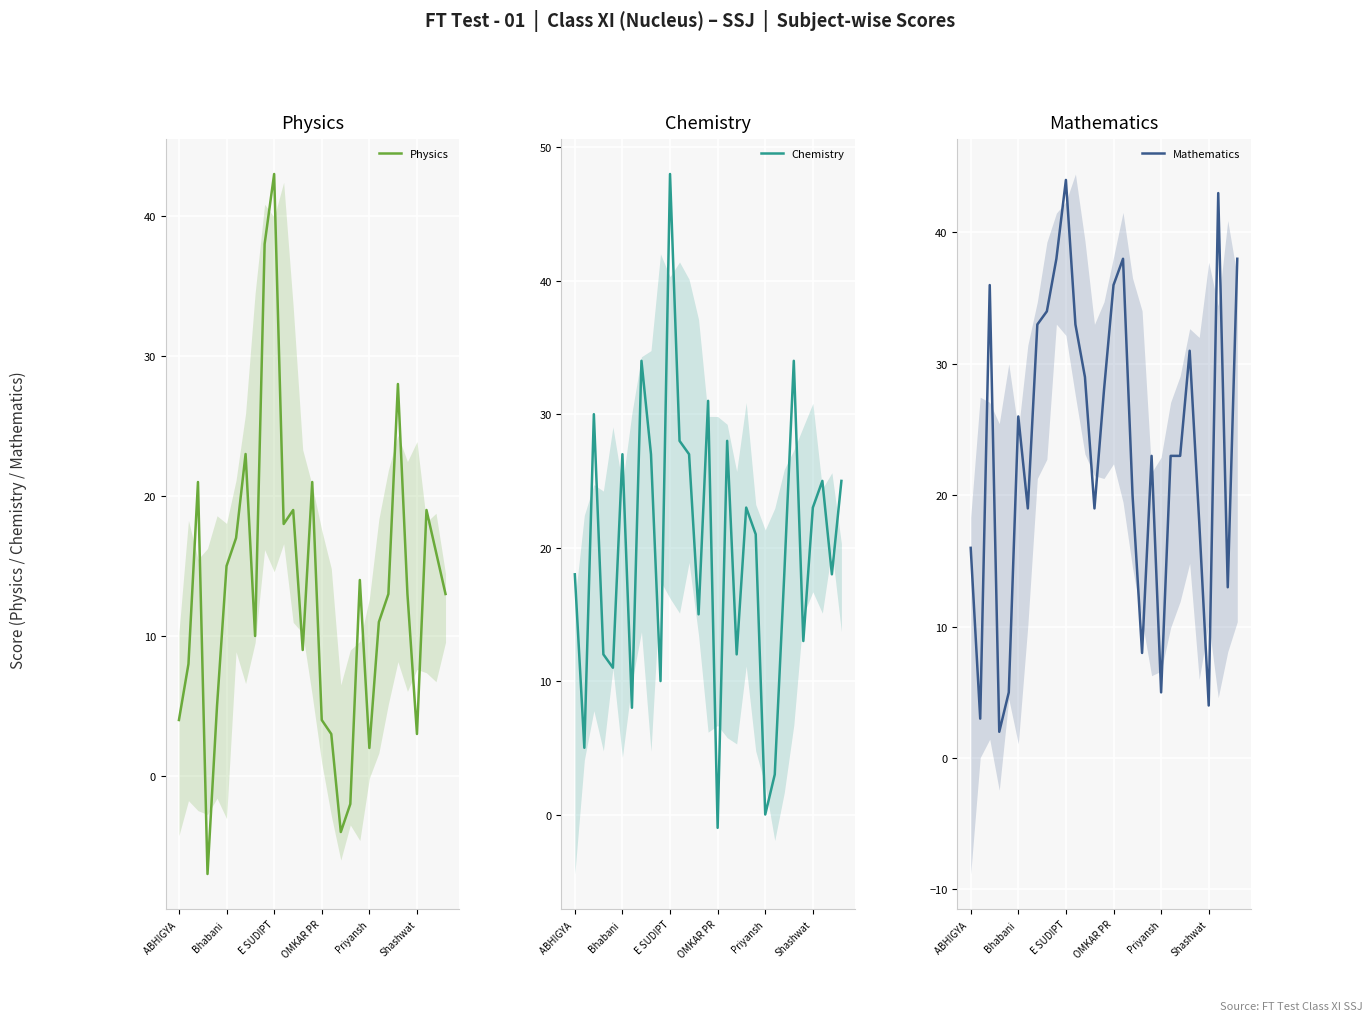

What is the smallest value displayed?

-7